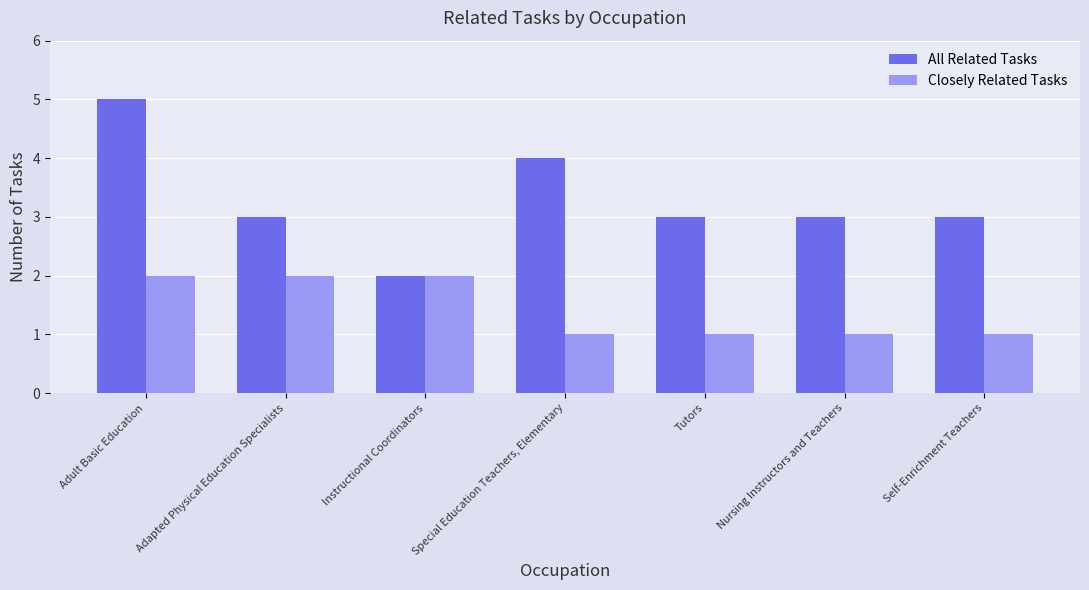

Reading right to left, transcribe all the data shown in this chart.

All Related Tasks: 3	3	3	4	2	3	5
Closely Related Tasks: 1	1	1	1	2	2	2